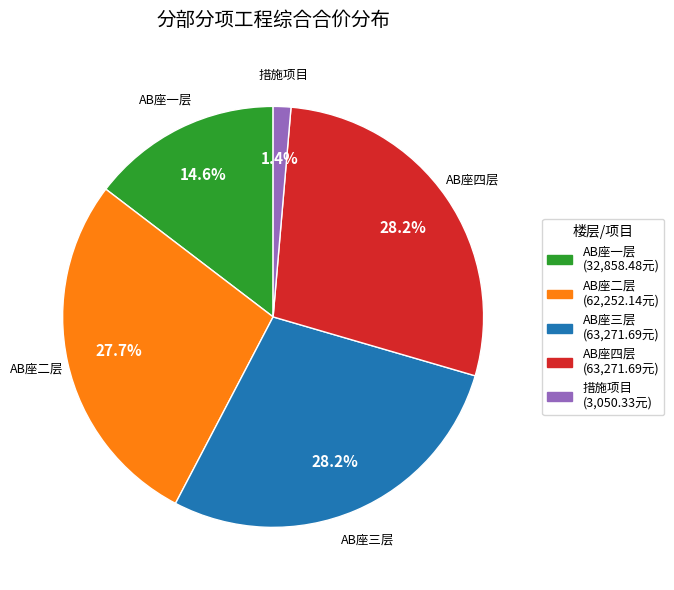

The AB座一层 slice represents 4% of the pie. True or false?

False